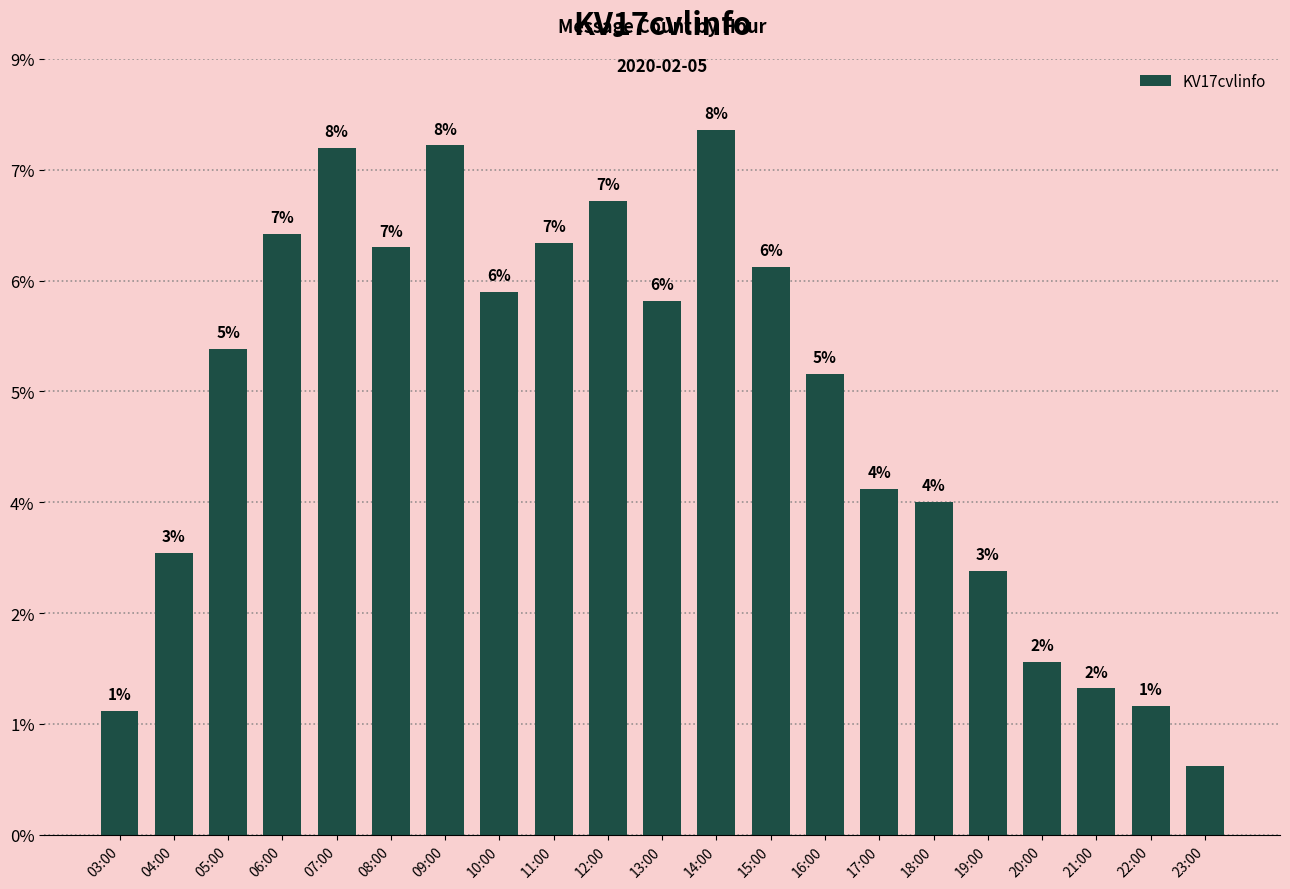

What is the label of the 3rd bar from the left?

05:00